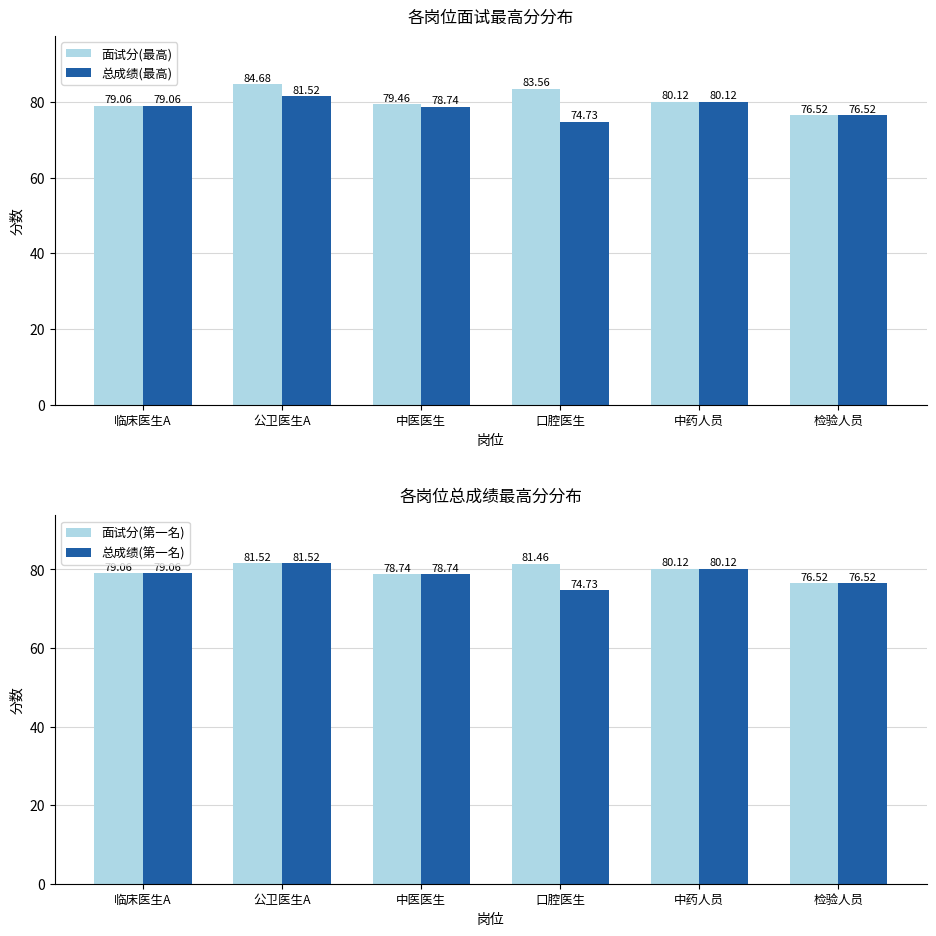

True or false: 总成绩(第一名) has a value of 80.1 at 中药人员.

True